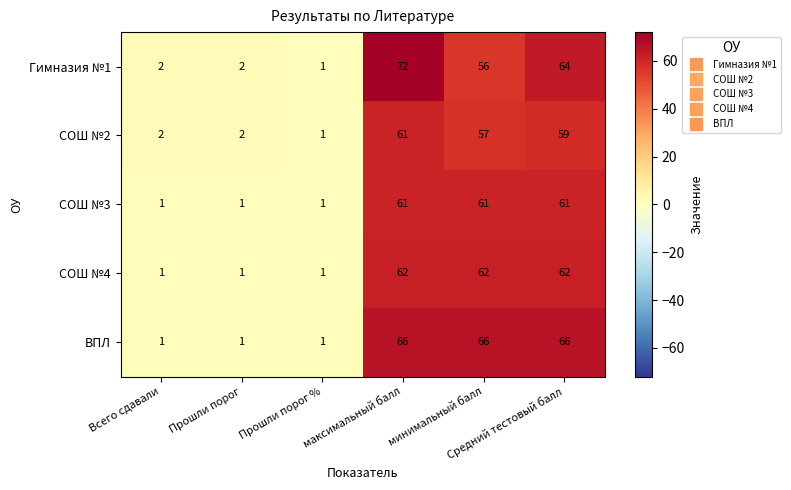

What is the average value of the СОШ №3 series?

31